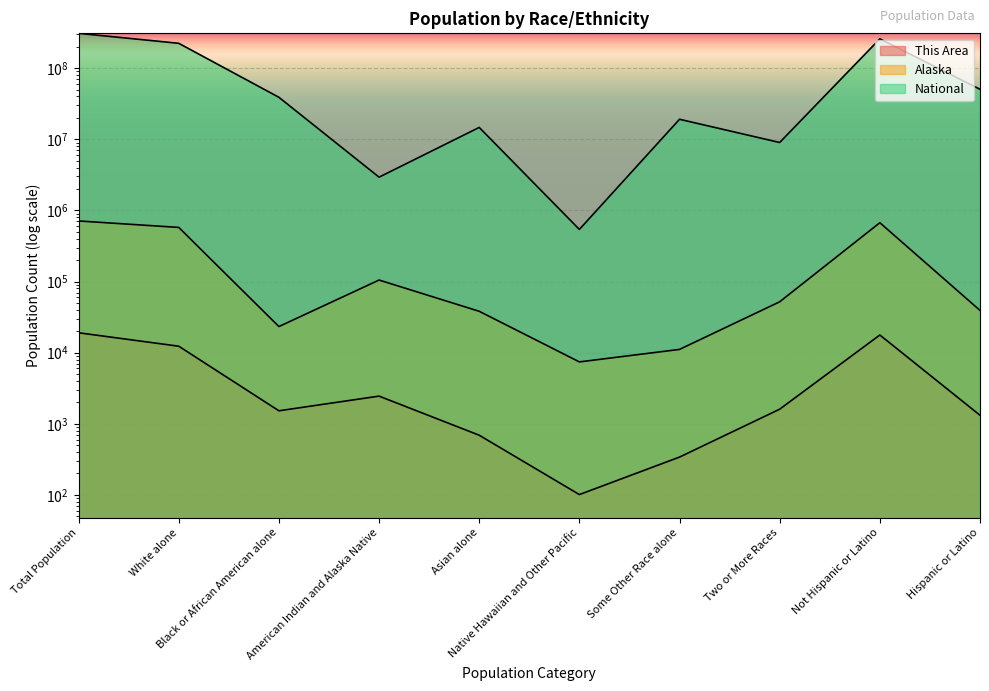

Where is National nearest to the value 154642775?

White alone